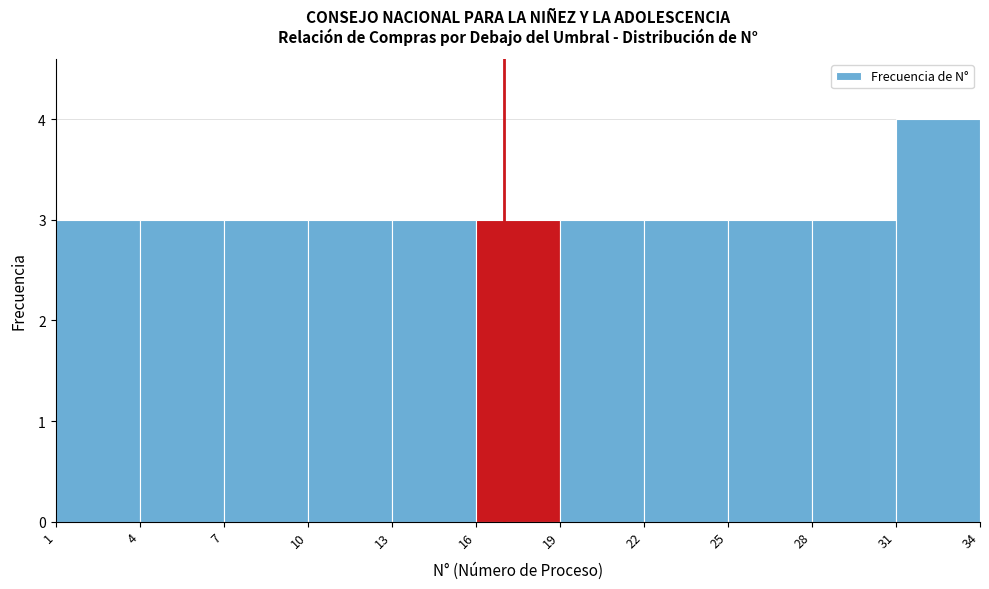

Which range on the x-axis has the tallest bar?

31 to 34